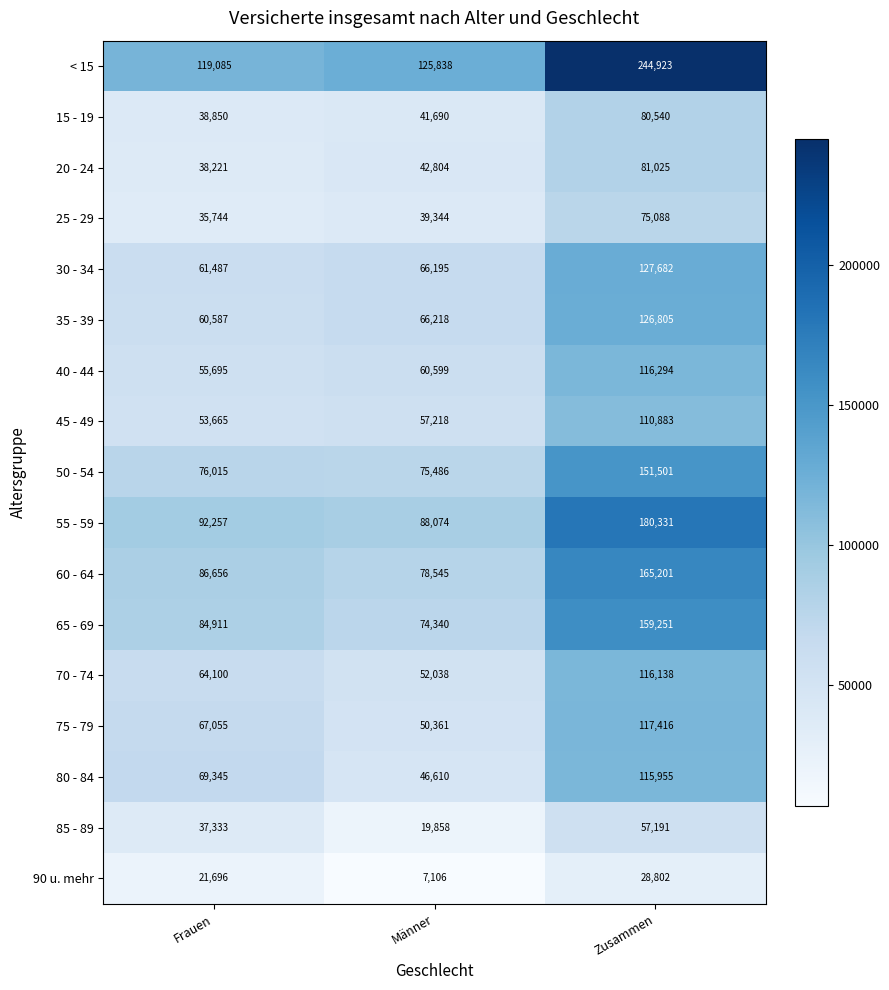

What value does the 85 - 89 series have at Männer?

19858